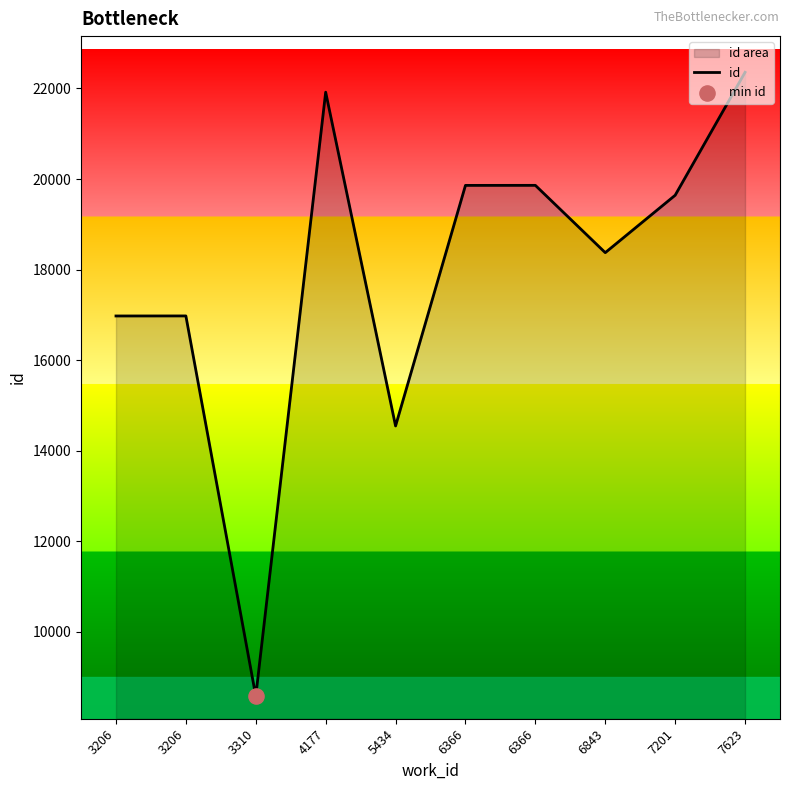

What is the change in value from 3206 to 5434?

-2431